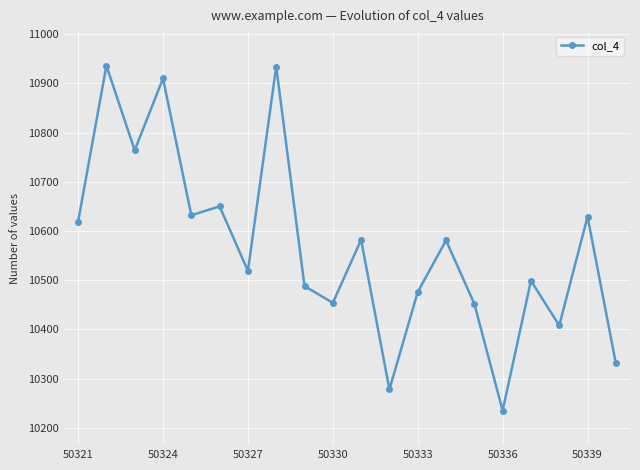

What is the smallest value displayed?

10235